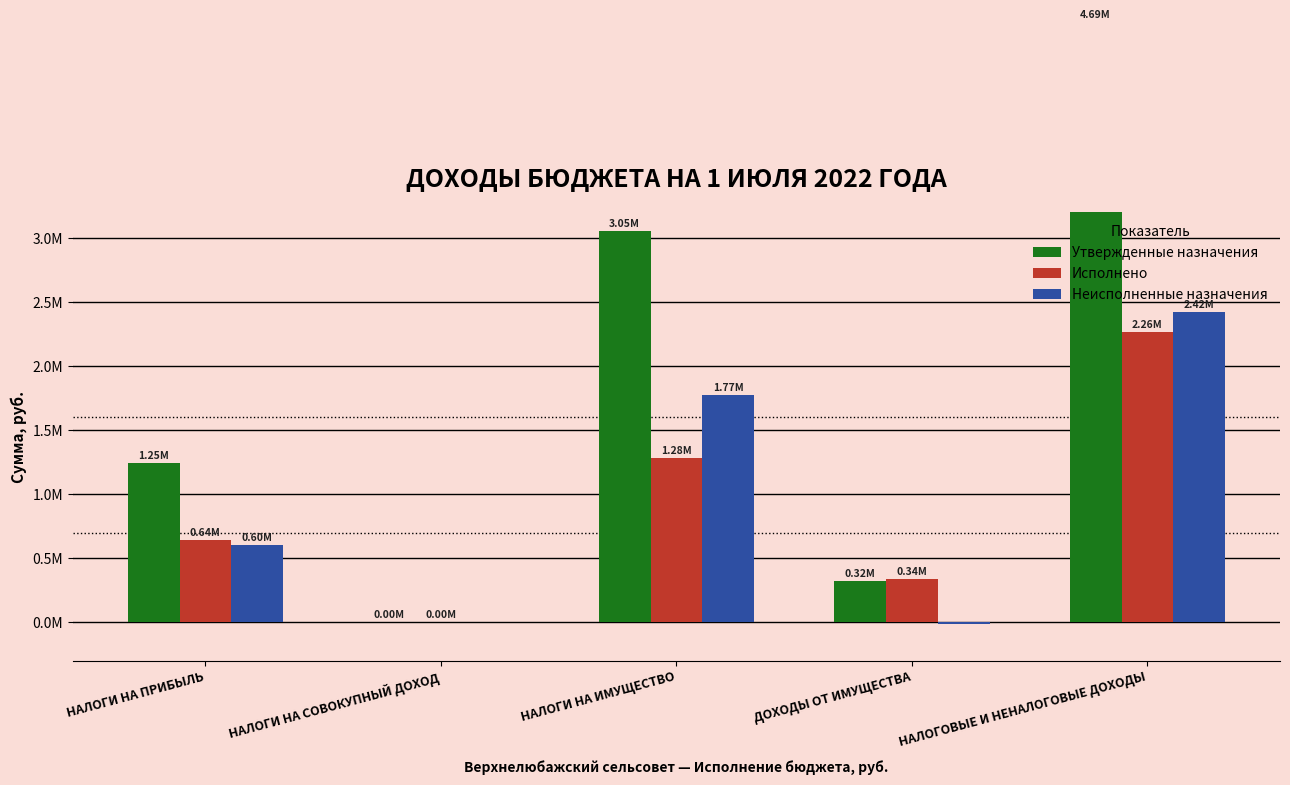

How many groups of bars are there?

5